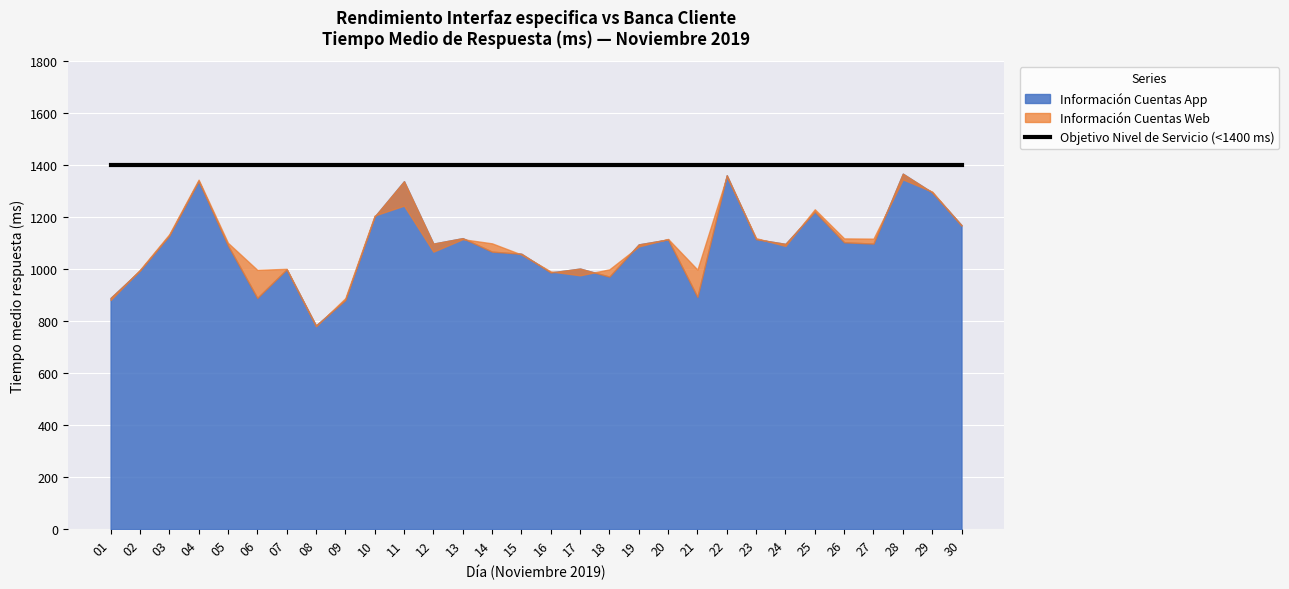

How many intersections are there between Información Cuentas Web and Información Cuentas App?

18